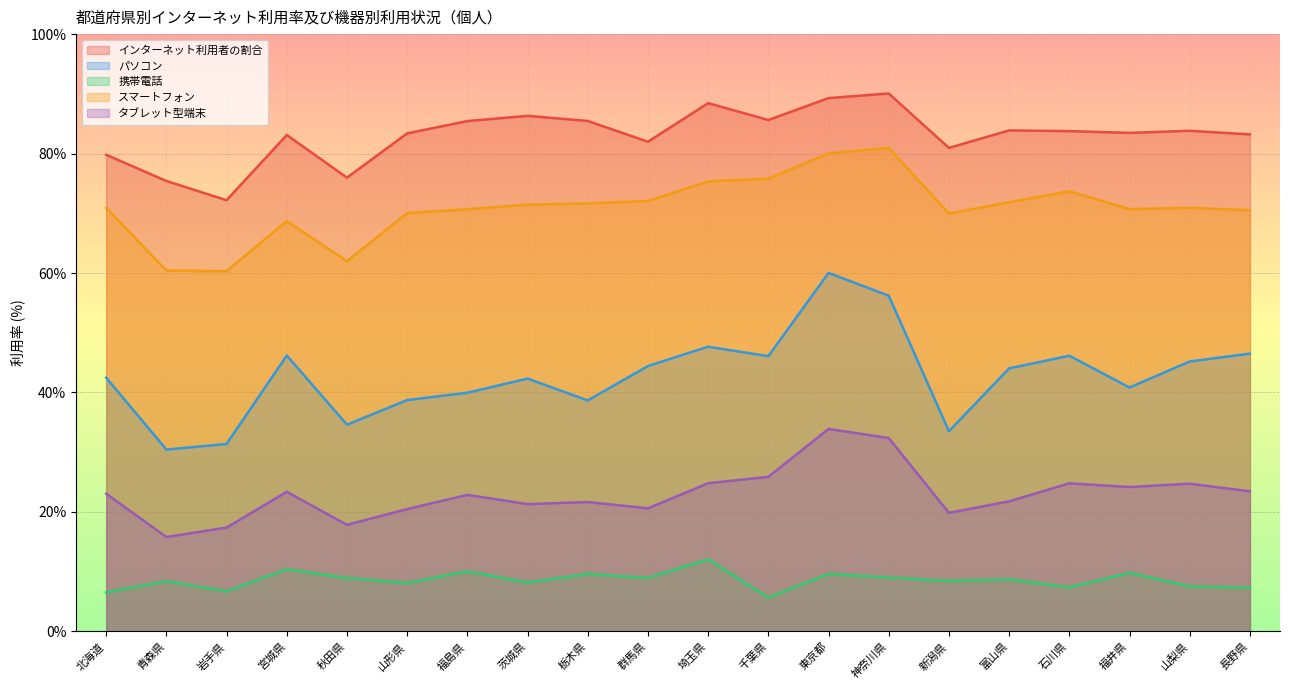

True or false: パソコン has a value of 10.1 at 秋田県.

False